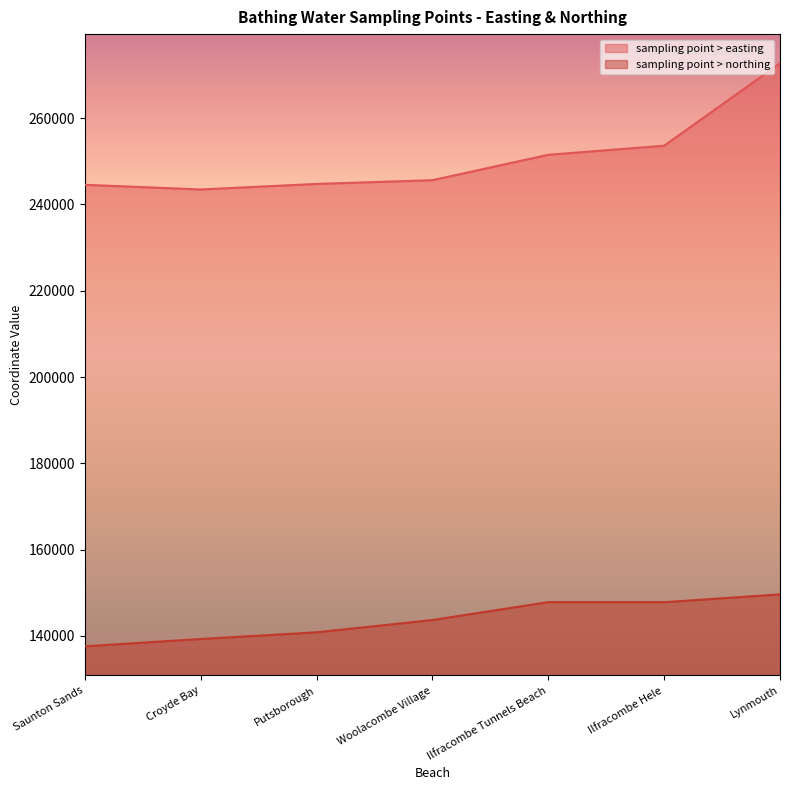

At which category does sampling point > northing reach its first local valley?

Ilfracombe Hele